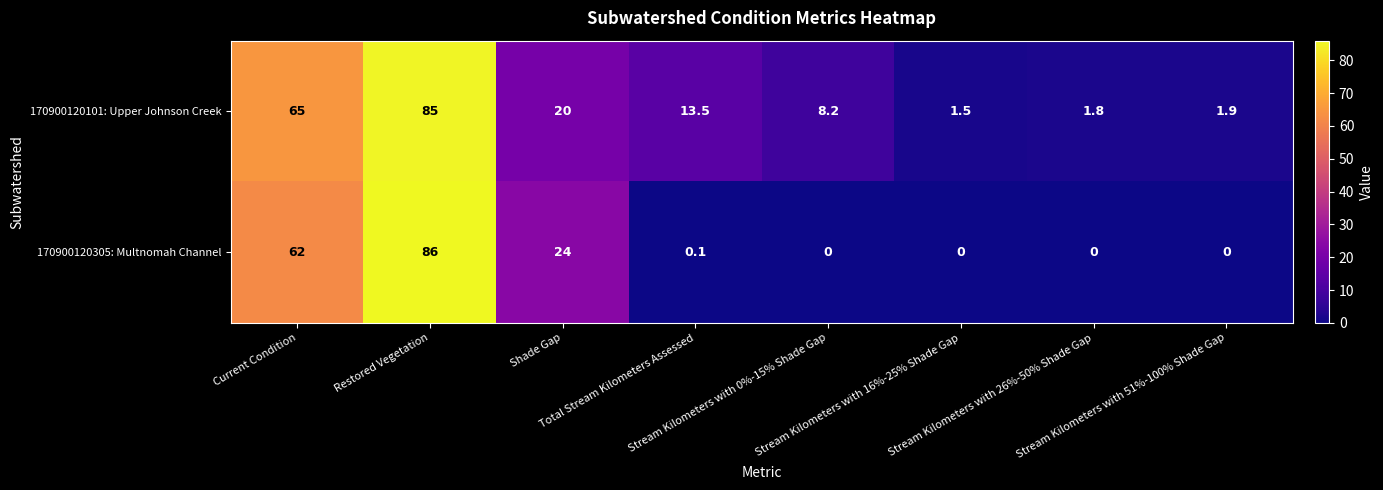

What is the difference between the maximum and minimum values in the 170900120305: Multnomah Channel series?

86.0